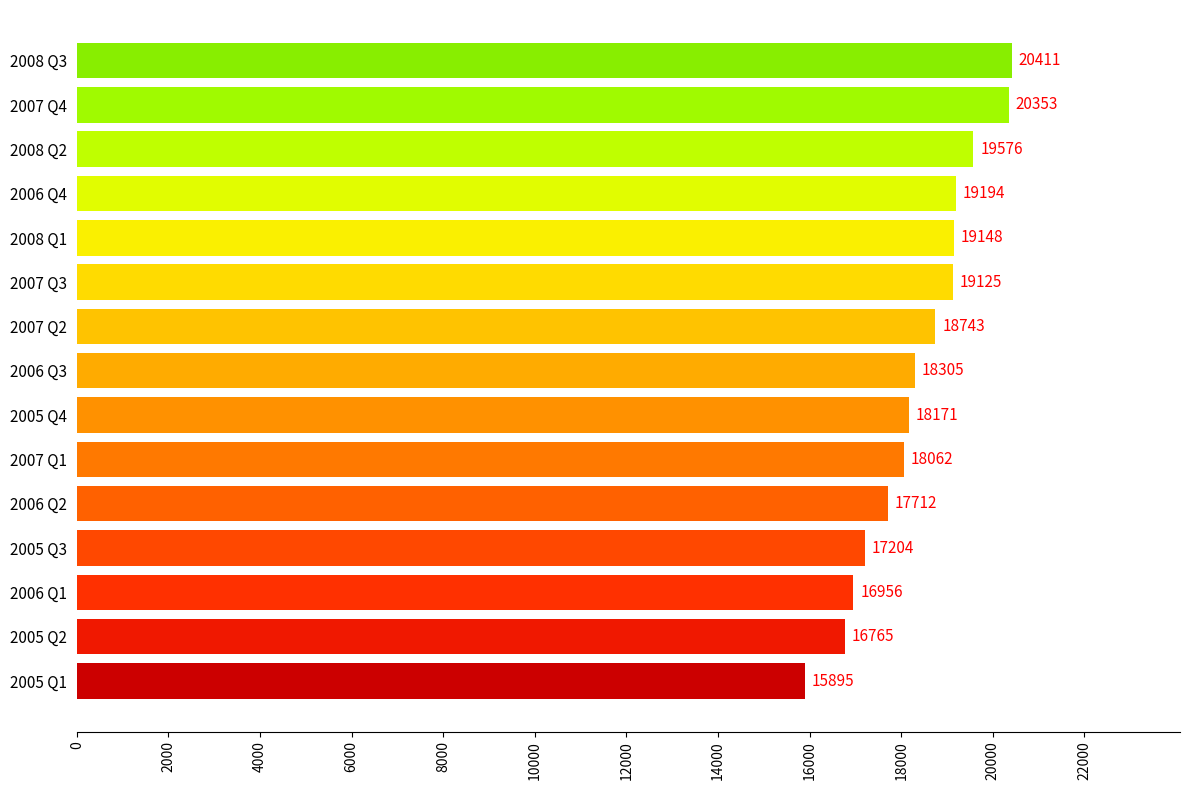

What position from the top is 2008 Q3?

1